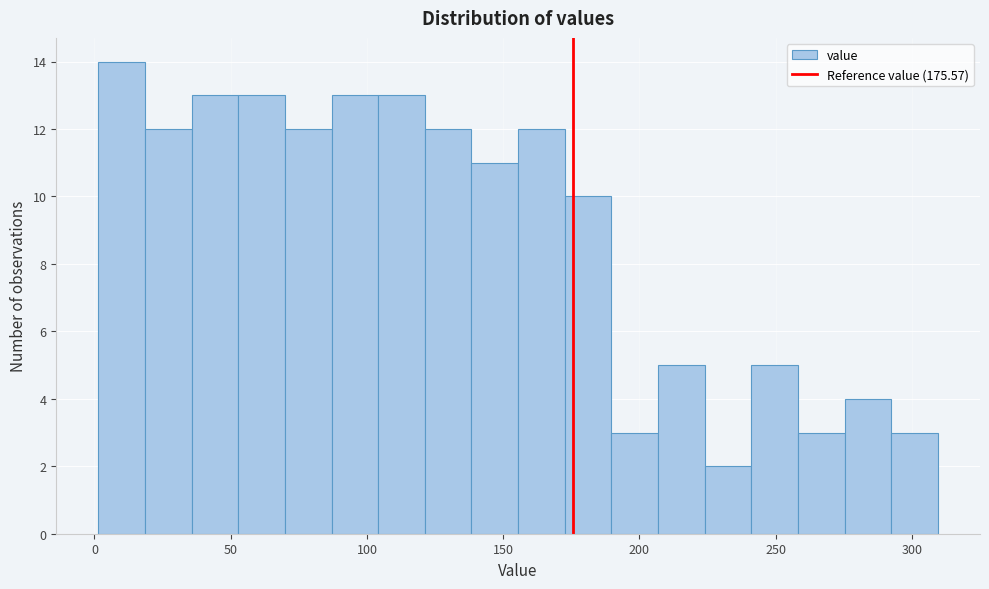

Read against the x-axis, roughly where is the centre of the tallest bar?

10